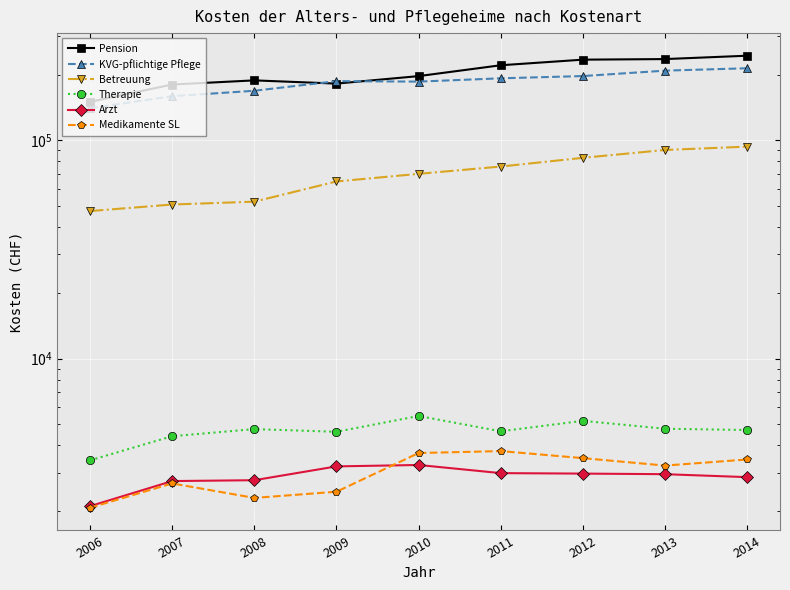

What is the value of the Therapie point at the 5th from the left?

5456.0